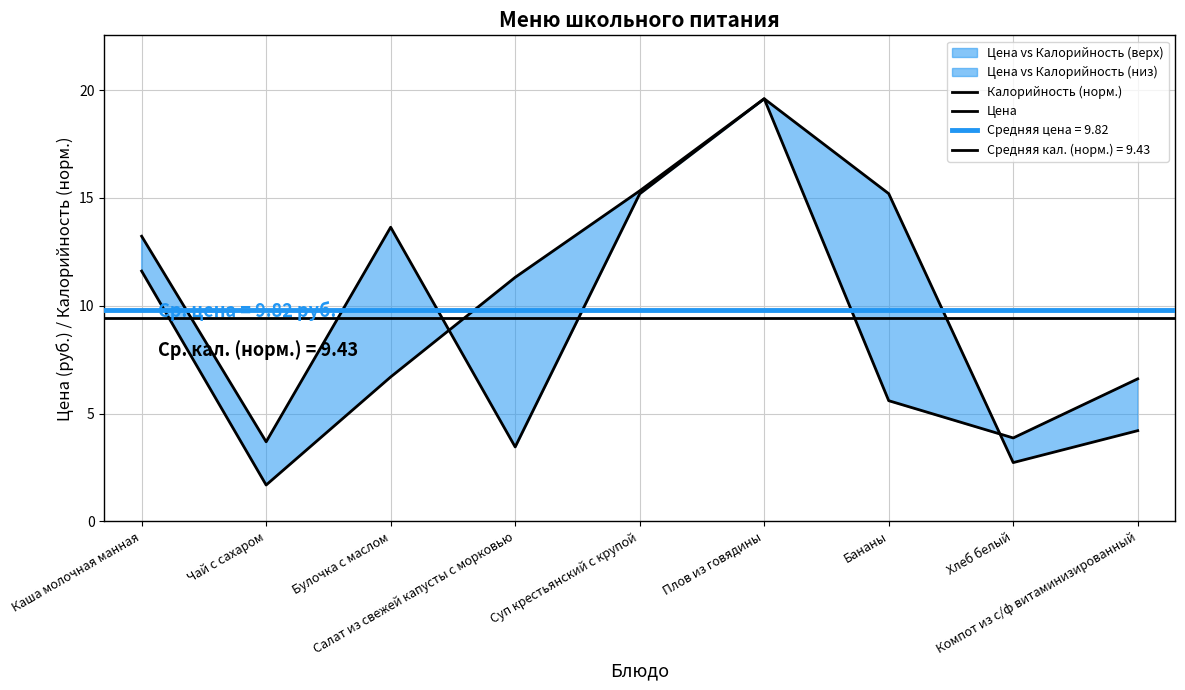

Reading right to left, what are all the values shown in this chart?

Калорийность (норм.): 6.6	3.9	5.6	19.6	15.2	3.5	13.6	3.7	13.2
Цена: 4.2	2.7	15.2	19.6	15.3	11.3	6.7	1.7	11.6